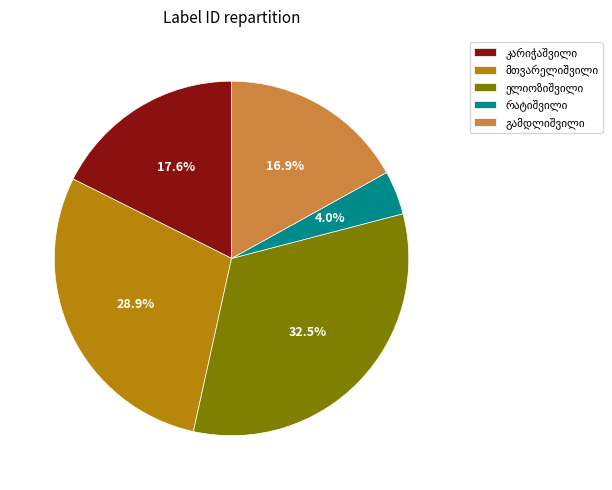

Is there any slice that represents more than half of the pie?

No